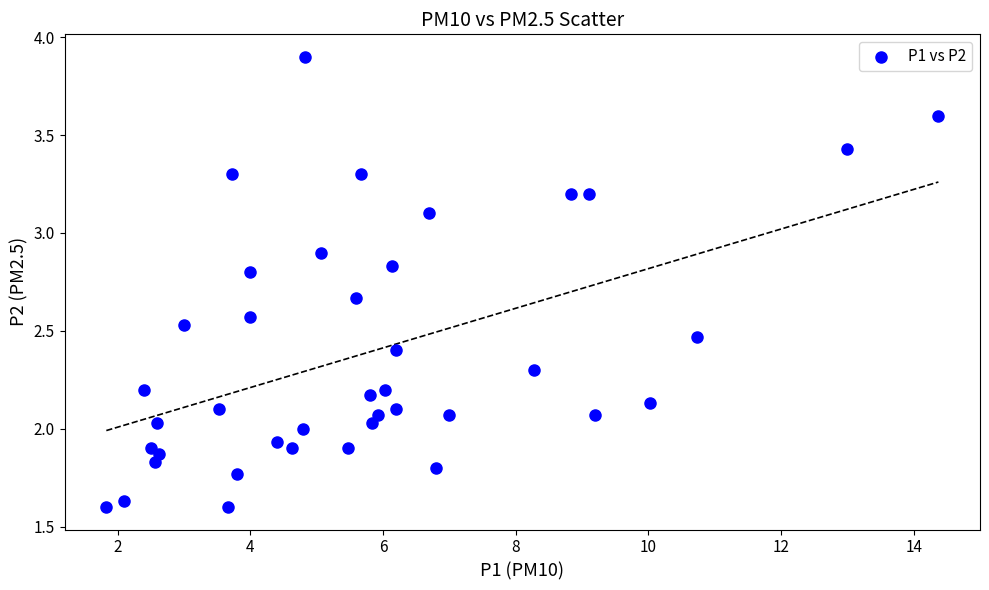

What is the range of Y values (max minus min)?

2.3